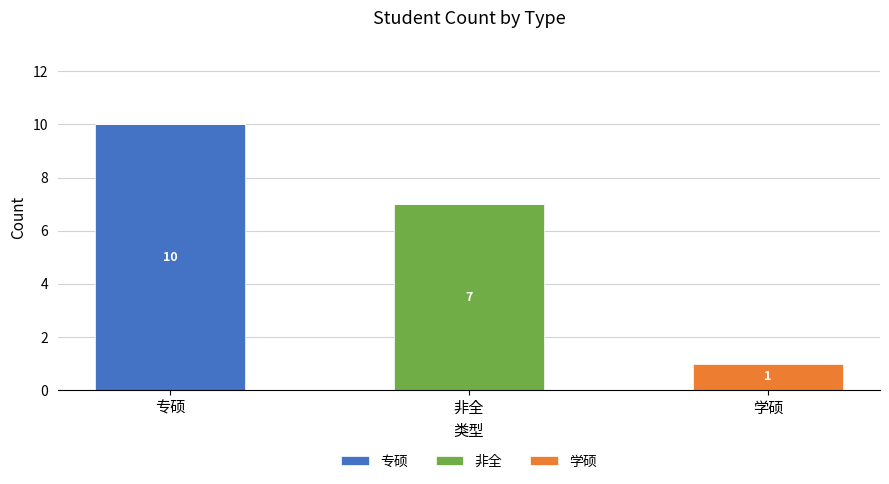

At which label does 专硕 reach its peak?

专硕